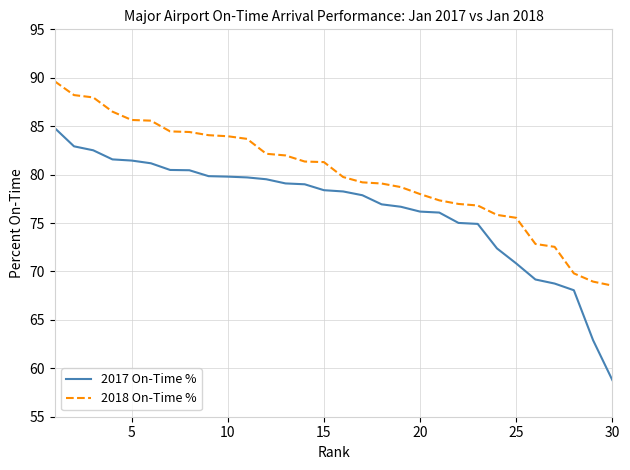

How many lines are shown in the chart?

2